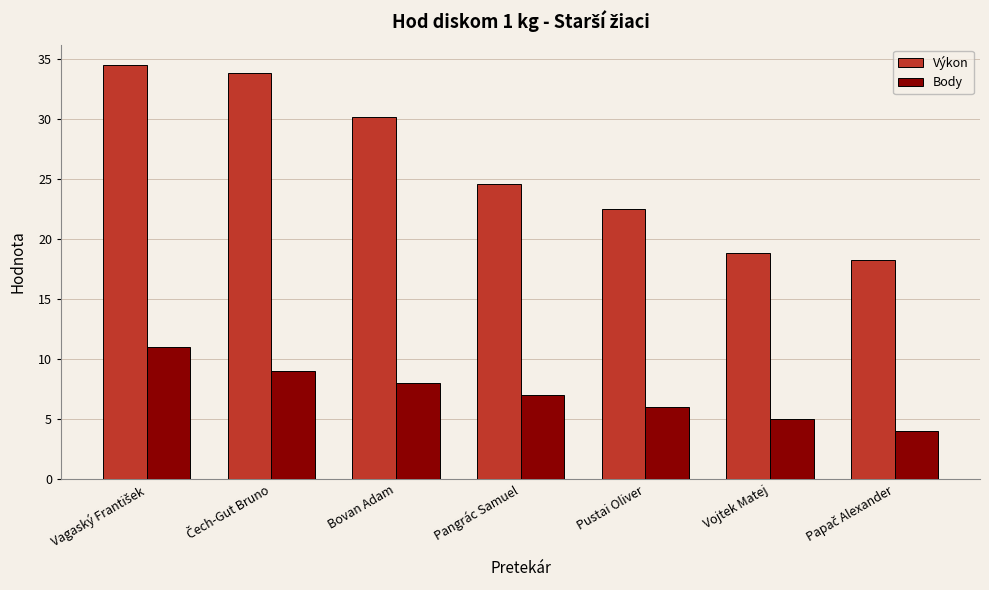

At which label is Body closest to 7?

Pangrác Samuel